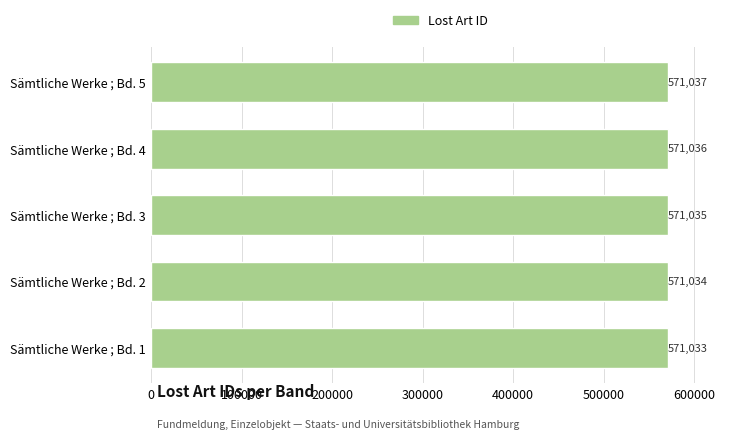

Reading top to bottom, list all the values displayed in this chart.

Sämtliche Werke ; Bd. 5=571037	Sämtliche Werke ; Bd. 4=571036	Sämtliche Werke ; Bd. 3=571035	Sämtliche Werke ; Bd. 2=571034	Sämtliche Werke ; Bd. 1=571033